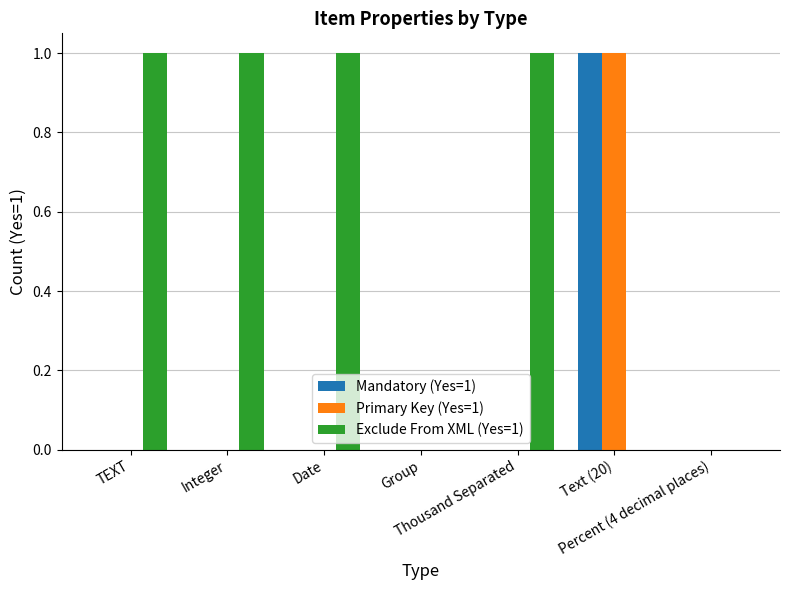

Which series has the largest total across all categories?

Exclude From XML (Yes=1)